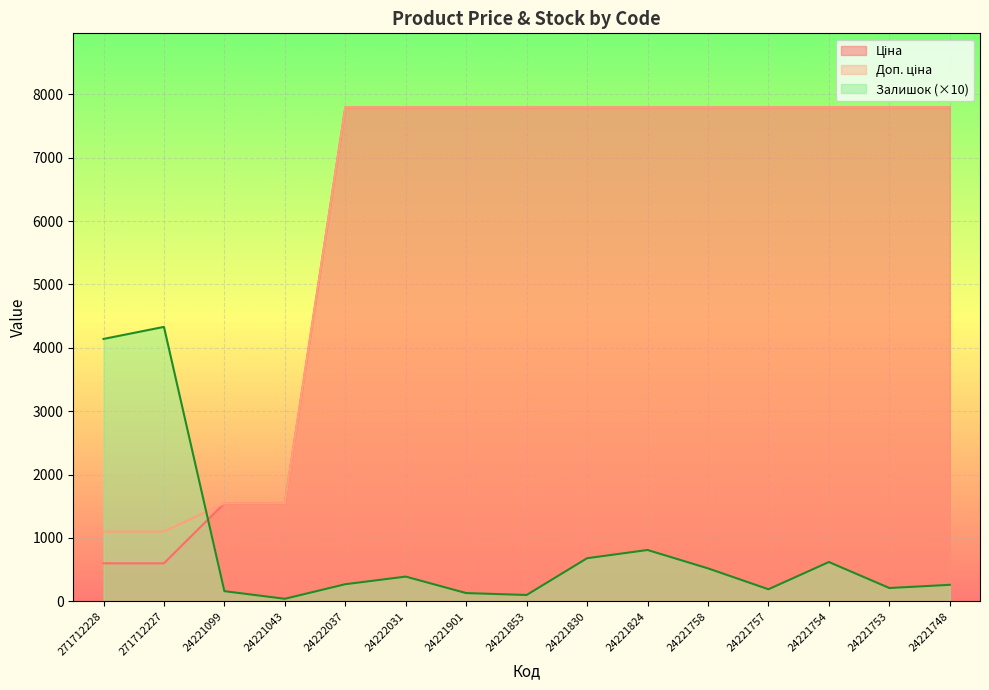

How many categories are shown in the chart?

15